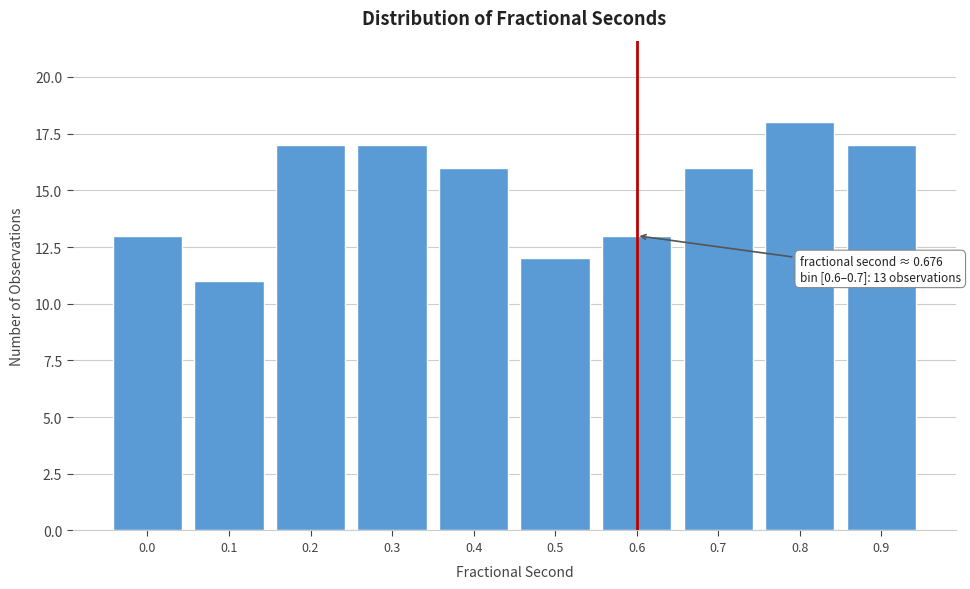

Reading left to right, what are all the values shown in this chart?

0.0=13	0.1=11	0.2=17	0.3=17	0.4=16	0.5=12	0.6=13	0.7=16	0.8=18	0.9=17